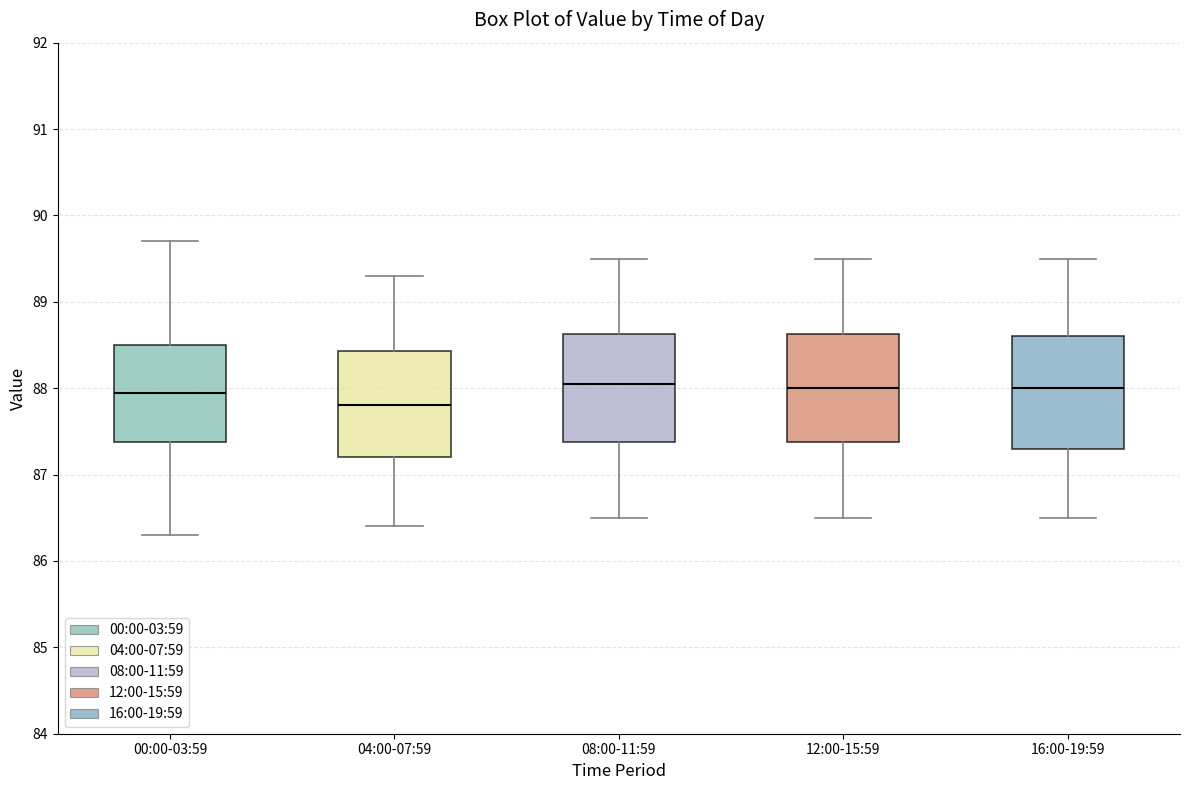

Reading left to right, transcribe this box plot: for each box, give where its median line is, the range the box spans, and where its two whiskers end, as read against the y-axis. The values are not printed on the chart, so give them approximately, as read against the axis.

00:00-03:59: median 88.0, box 87.4 to 88.5, whiskers 86.3 to 89.7
04:00-07:59: median 87.8, box 87.2 to 88.4, whiskers 86.4 to 89.3
08:00-11:59: median 88.1, box 87.4 to 88.6, whiskers 86.5 to 89.5
12:00-15:59: median 88.0, box 87.4 to 88.6, whiskers 86.5 to 89.5
16:00-19:59: median 88.0, box 87.3 to 88.6, whiskers 86.5 to 89.5